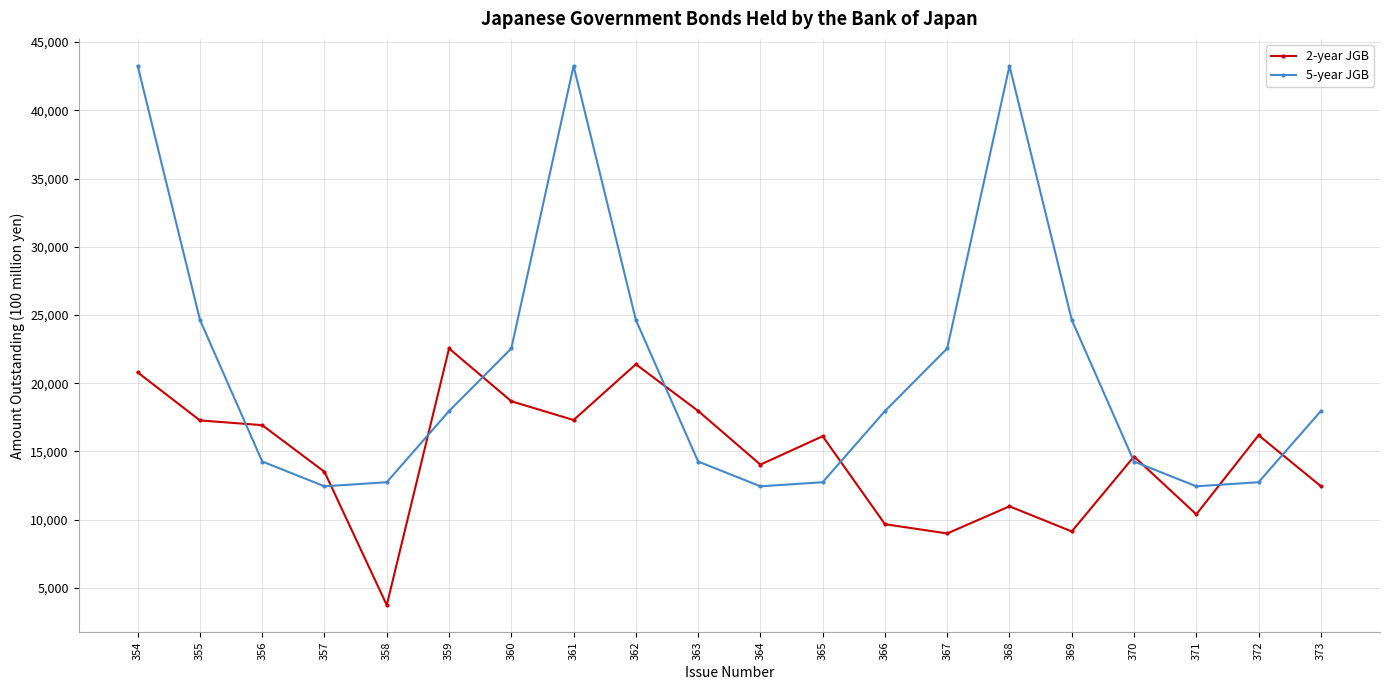

How many lines are shown in the chart?

2